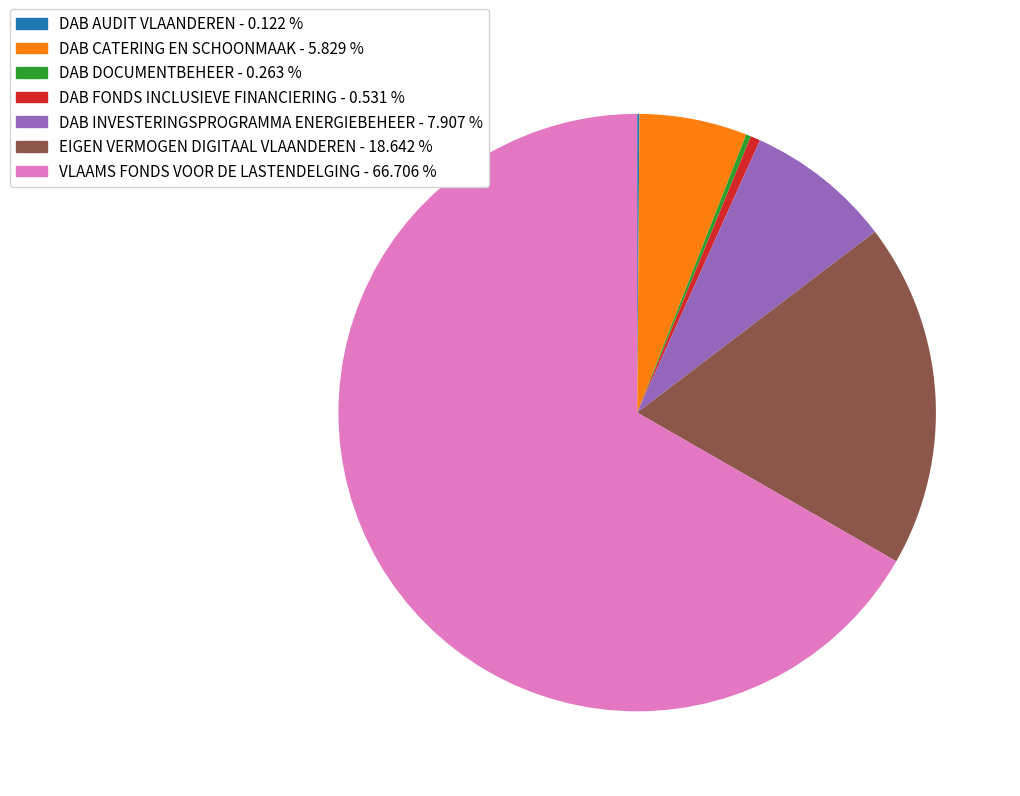

Which has a higher value, EIGEN VERMOGEN DIGITAAL VLAANDEREN or DAB CATERING EN SCHOONMAAK?

EIGEN VERMOGEN DIGITAAL VLAANDEREN